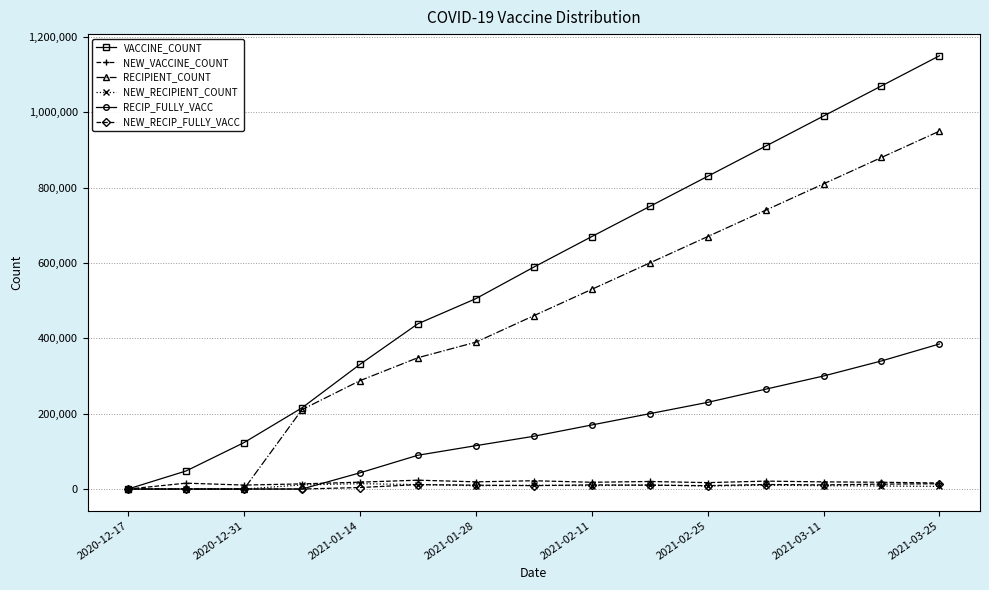

True or false: RECIPIENT_COUNT has more than 2 interior local peaks.

False